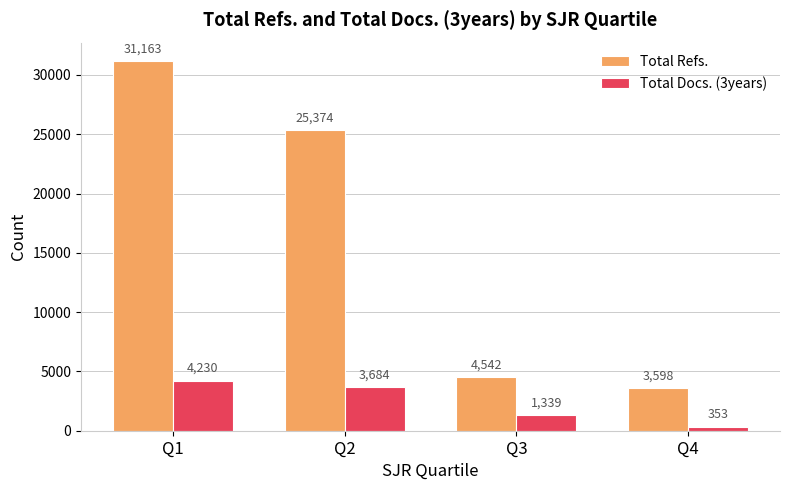

Rank the series by their average value, from highest to lowest.

Total Refs., Total Docs. (3years)